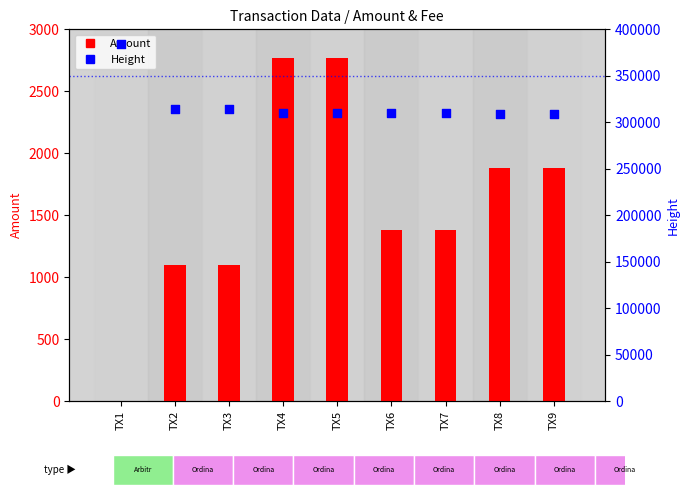

At how many categories does at least one series exceed 253892?

9